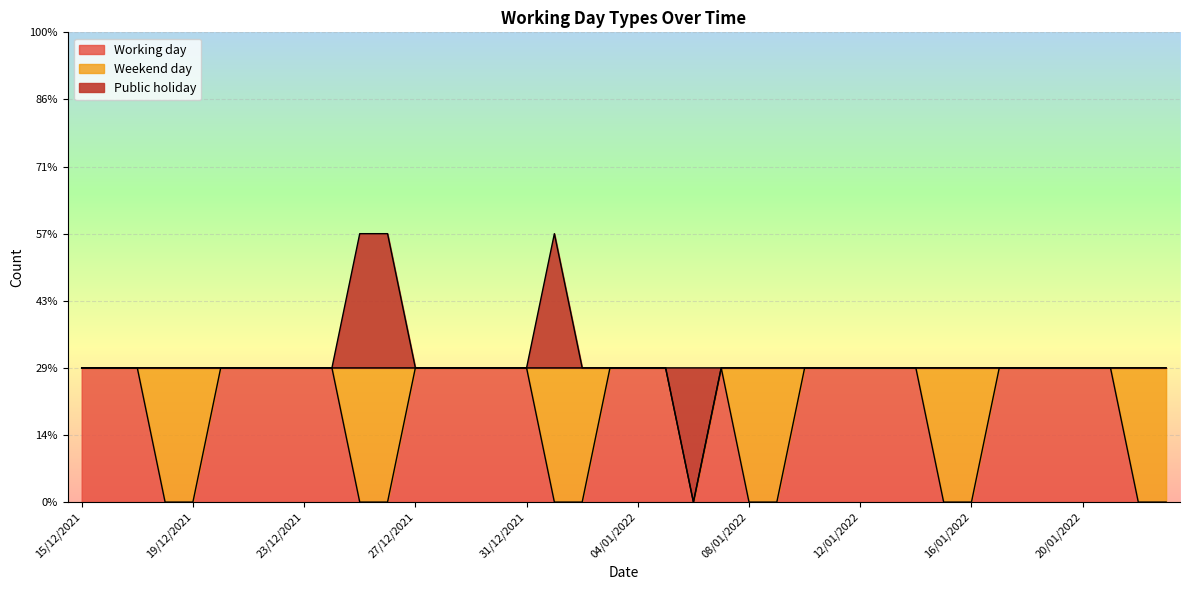

True or false: Working day has a value of 2 at 11/01/2022.

False